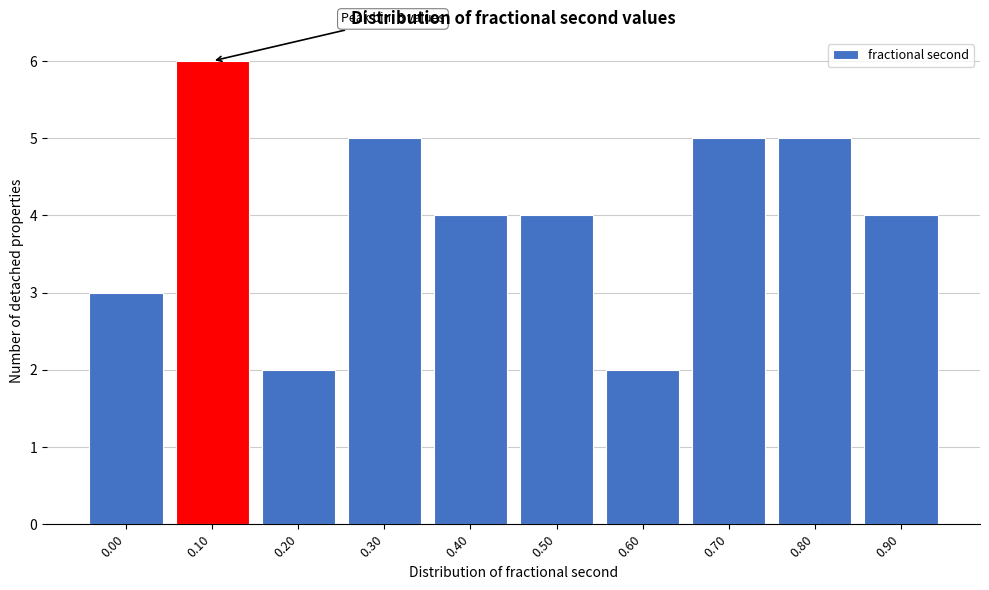

Reading left to right, transcribe all the data shown in this chart.

3	6	2	5	4	4	2	5	5	4